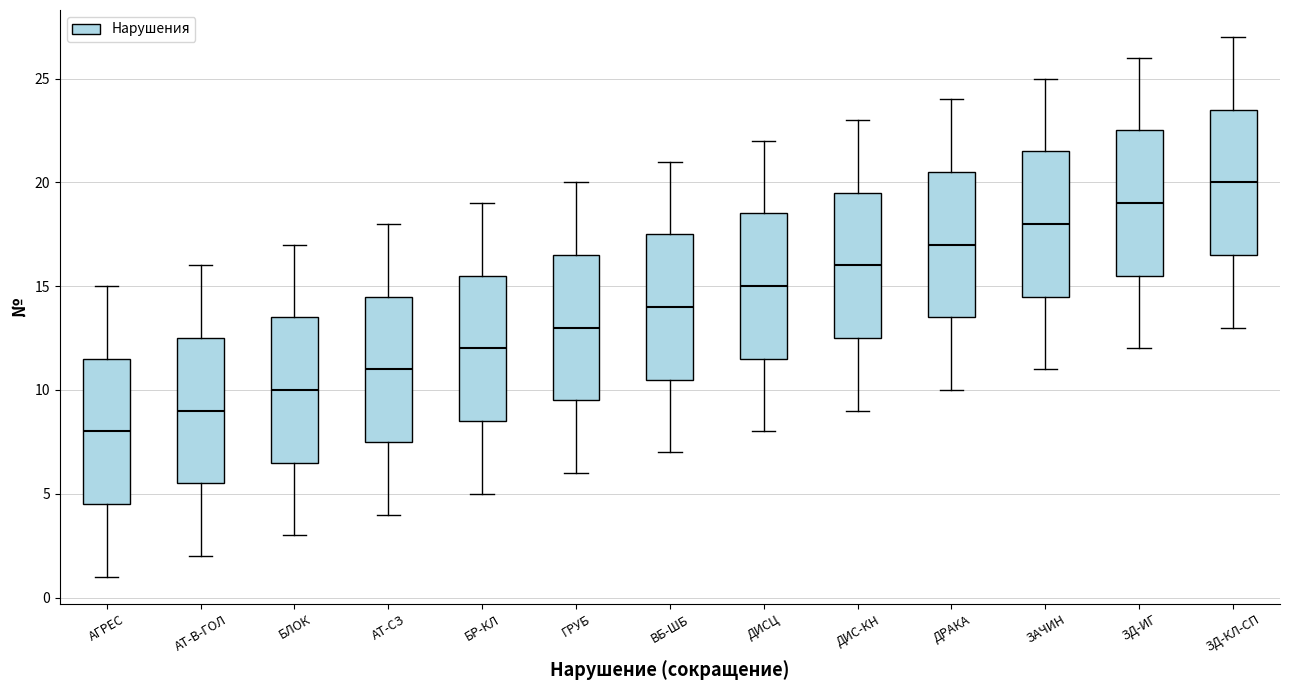

Where does the lower whisker of the box for ЗАЧИН end on the y-axis? The values are not printed on the chart, so give them approximately, as read against the axis.

11.0